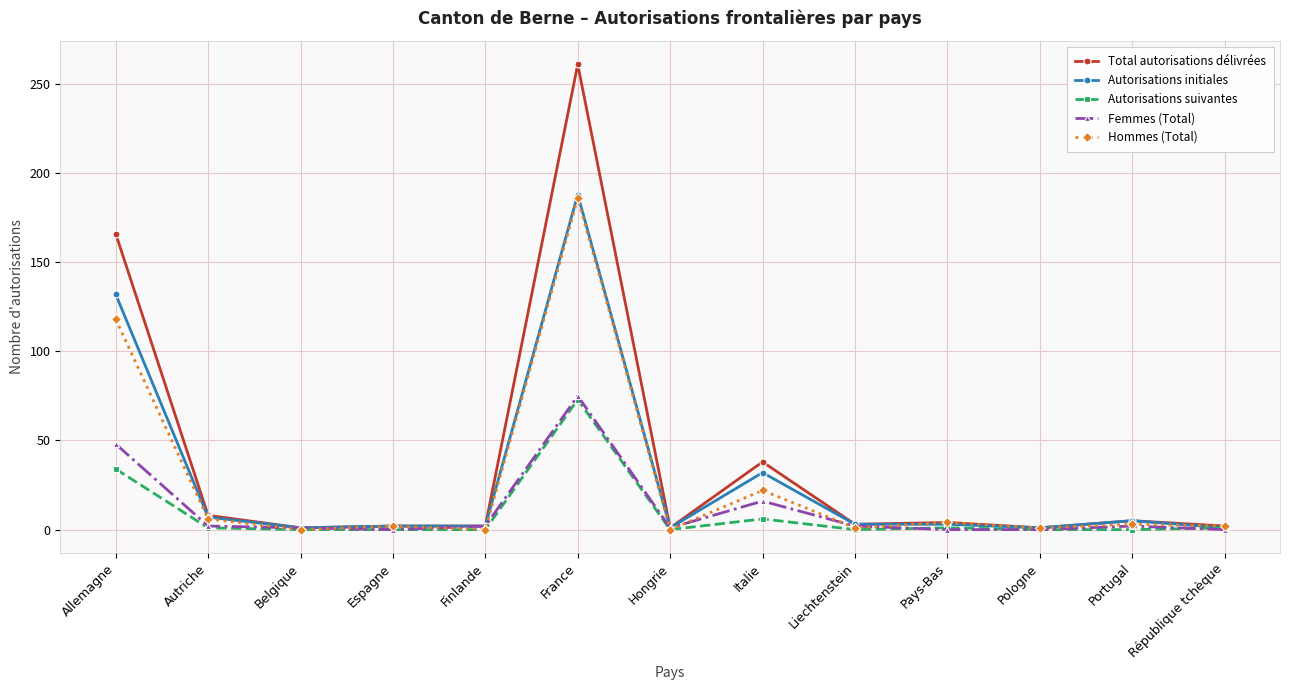

Count the number of data series in this chart.

5